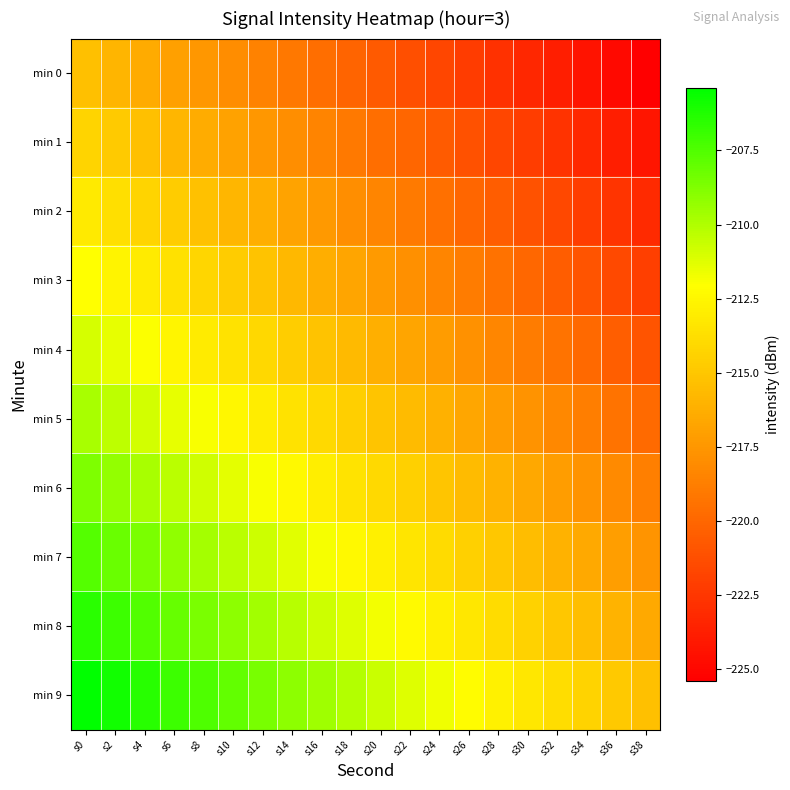

Rank the series by their maximum value, from highest to lowest.

min 9, min 8, min 7, min 6, min 5, min 4, min 3, min 2, min 1, min 0